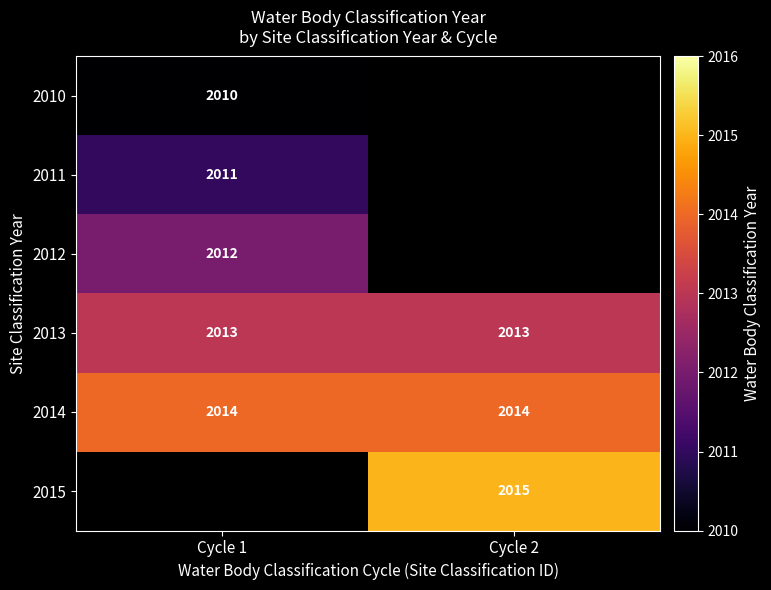

Read the 2014 value at Cycle 2.

2014